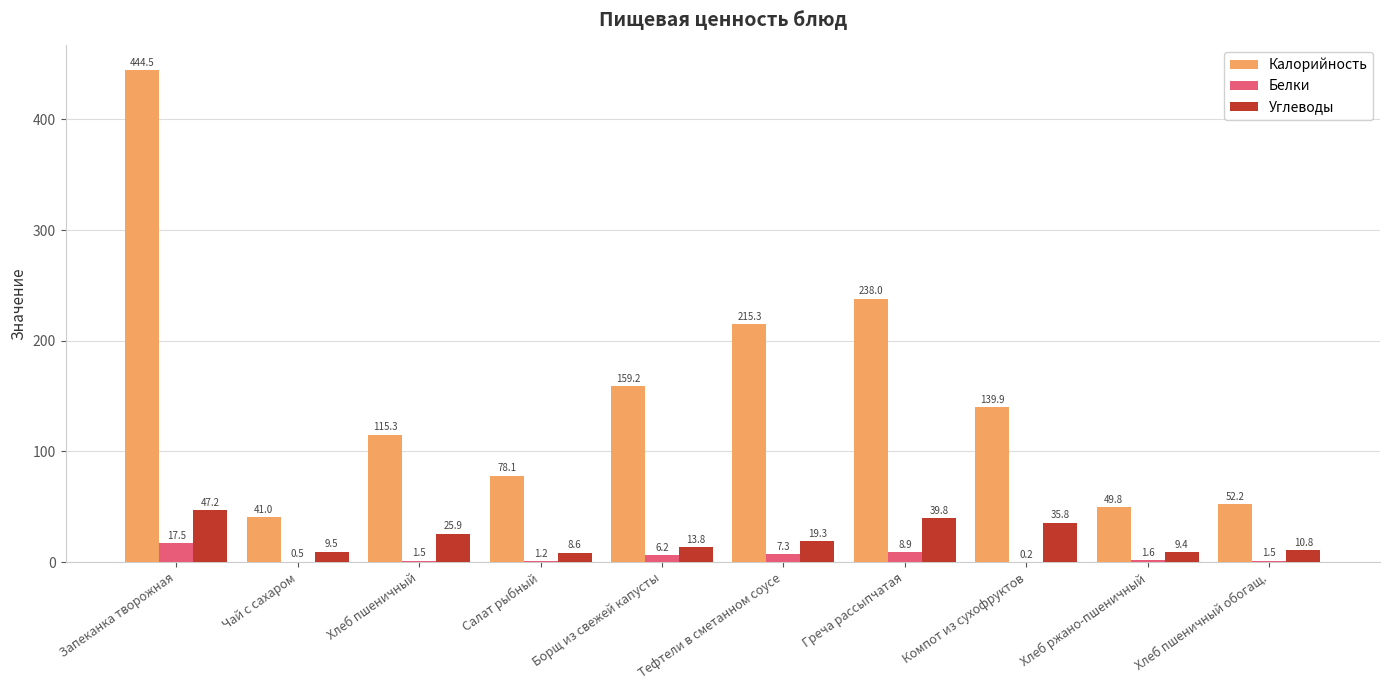

At which category is the sum across all series the highest?

Запеканка творожная